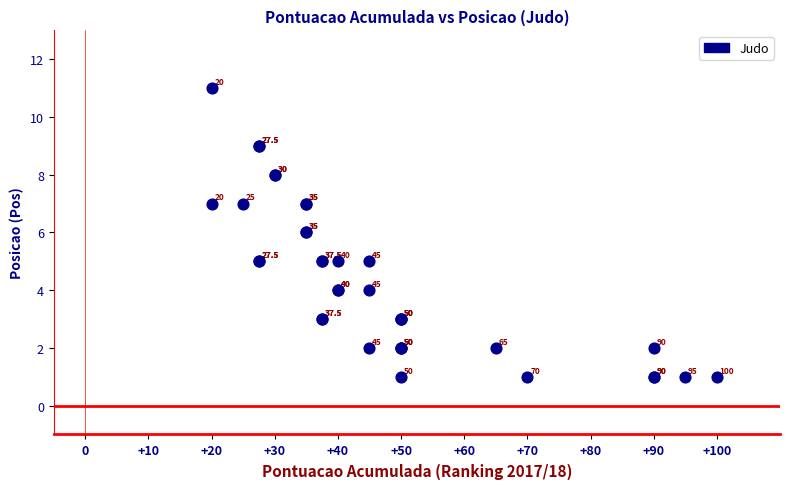

What Y value in the scatter plot is closest to 6?

6